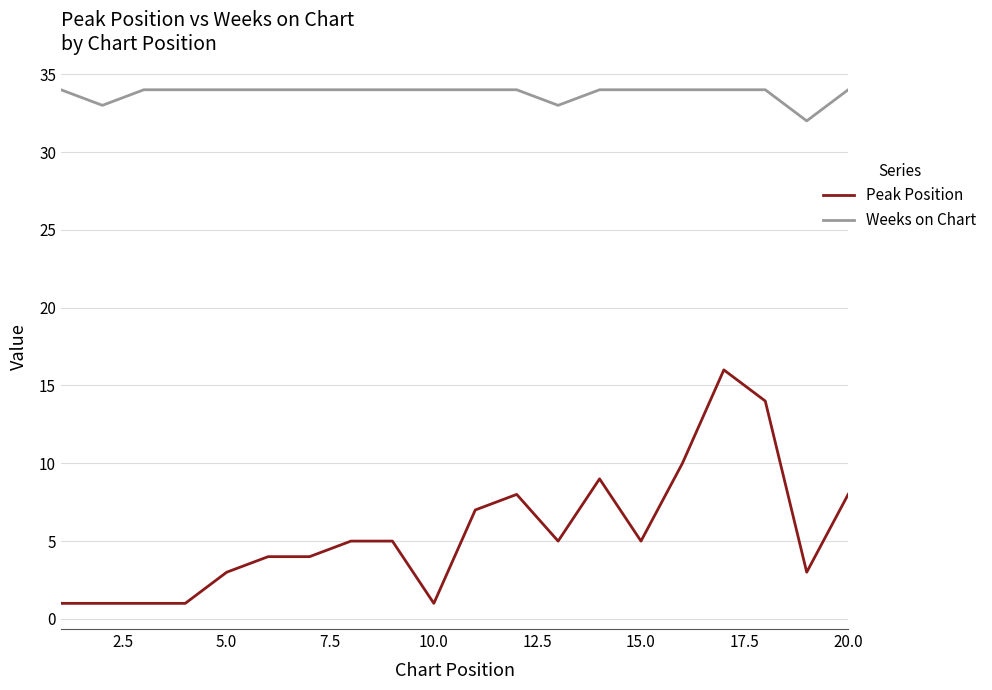

List the series in order of their peak value, highest first.

Weeks on Chart, Peak Position